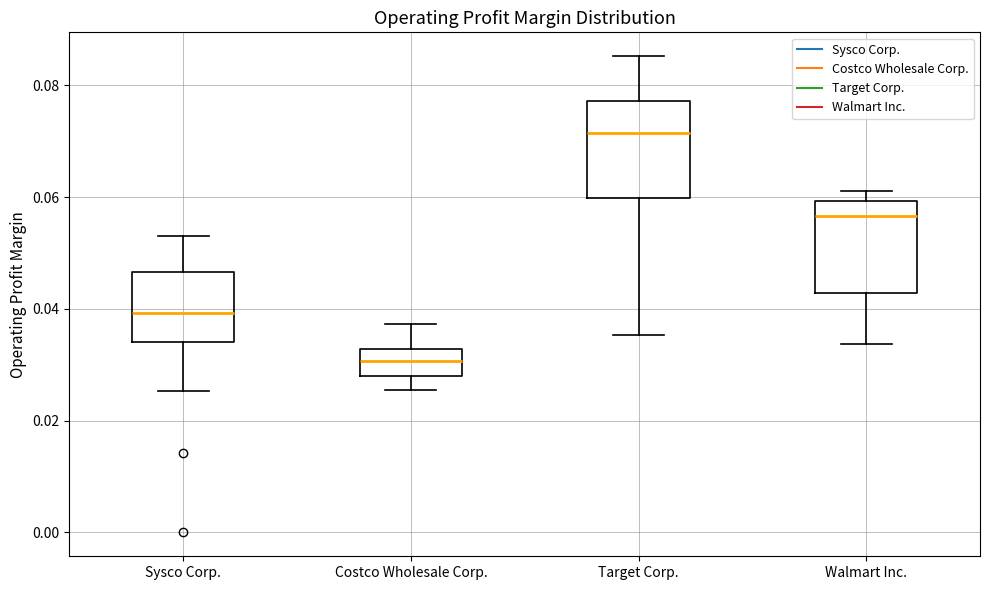

Reading left to right, read every box against the y-axis: the position of its median line, the range the box covers, and the ends of its whiskers. The values are not printed on the chart, so give them approximately, as read against the axis.

Sysco Corp.: median 0.040, box 0.034 to 0.046, whiskers 0.026 to 0.054
Costco Wholesale Corp.: median 0.030, box 0.028 to 0.032, whiskers 0.026 to 0.038
Target Corp.: median 0.072, box 0.060 to 0.078, whiskers 0.036 to 0.086
Walmart Inc.: median 0.056, box 0.042 to 0.060, whiskers 0.034 to 0.062